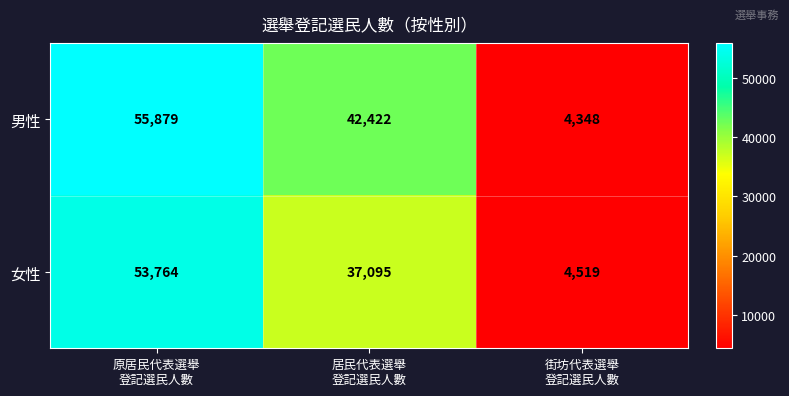

List the series in order of their overall mean, highest first.

男性, 女性